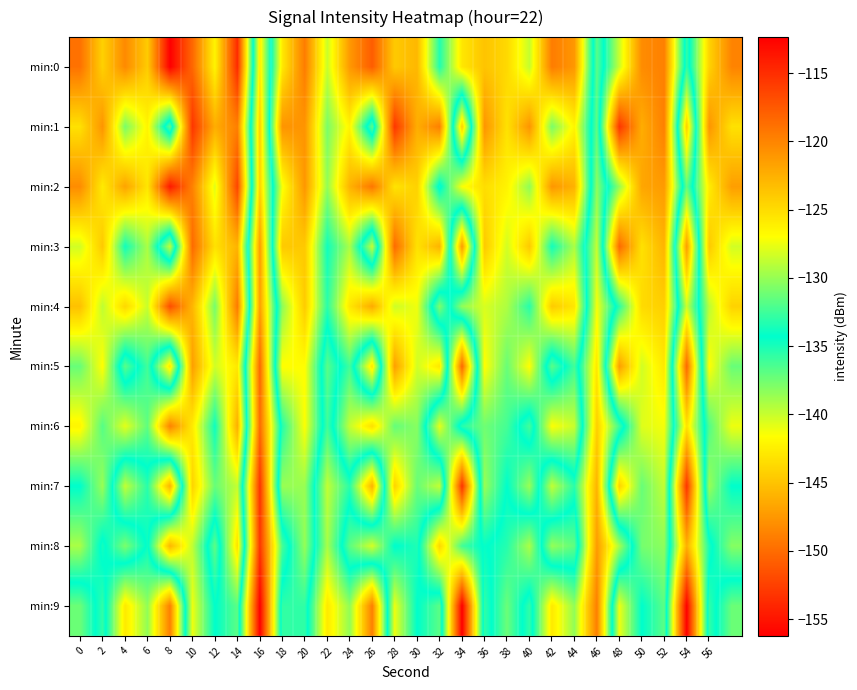

At which category is the sum across all series the highest?

10